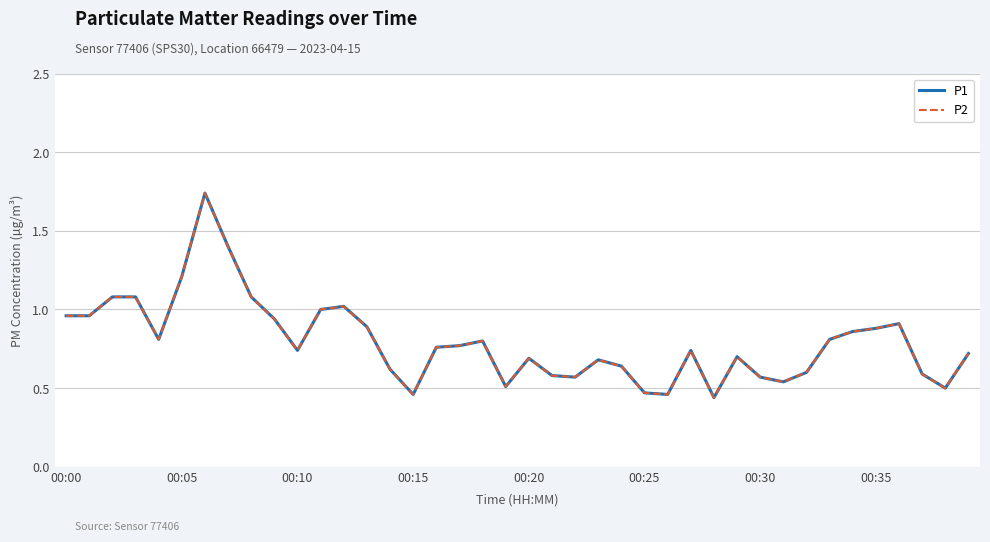

What is the value of the P1 point at the 24th from the left?

0.7